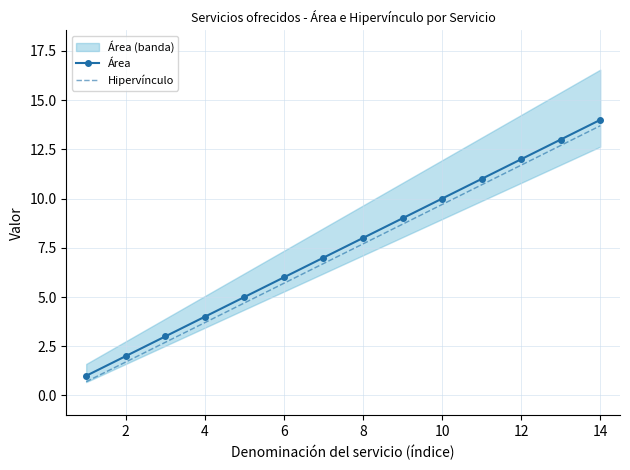

What is the average value of the Área series?

7.5